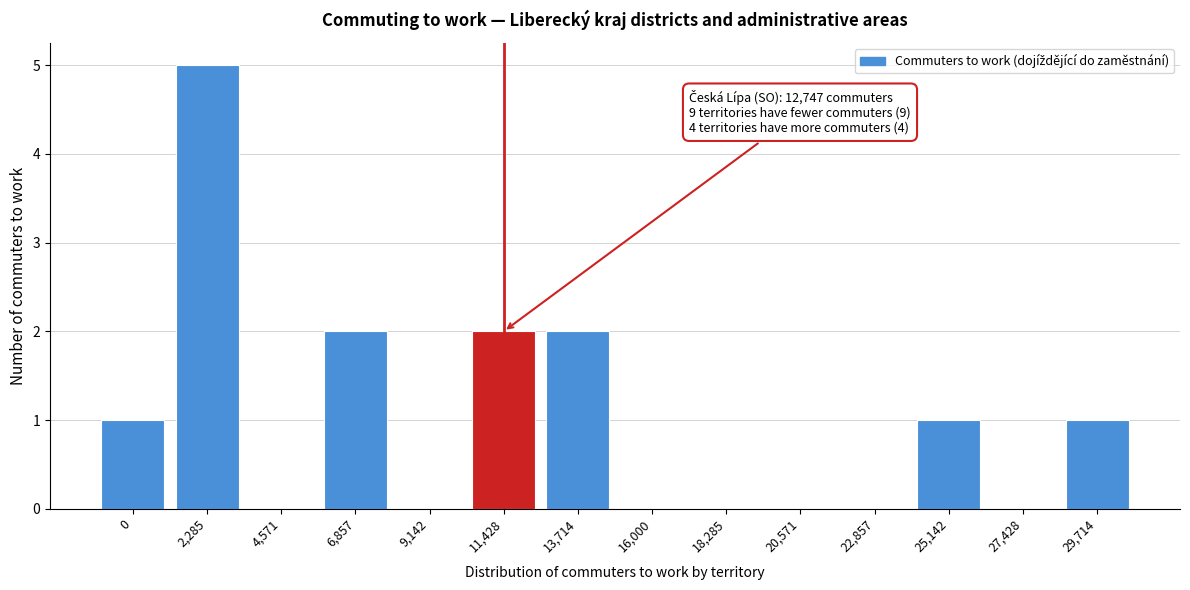

Reading left to right, transcribe all the data shown in this chart.

0=1	2,285=5	4,571=0	6,857=2	9,142=0	11,428=2	13,714=2	16,000=0	18,285=0	20,571=0	22,857=0	25,142=1	27,428=0	29,714=1